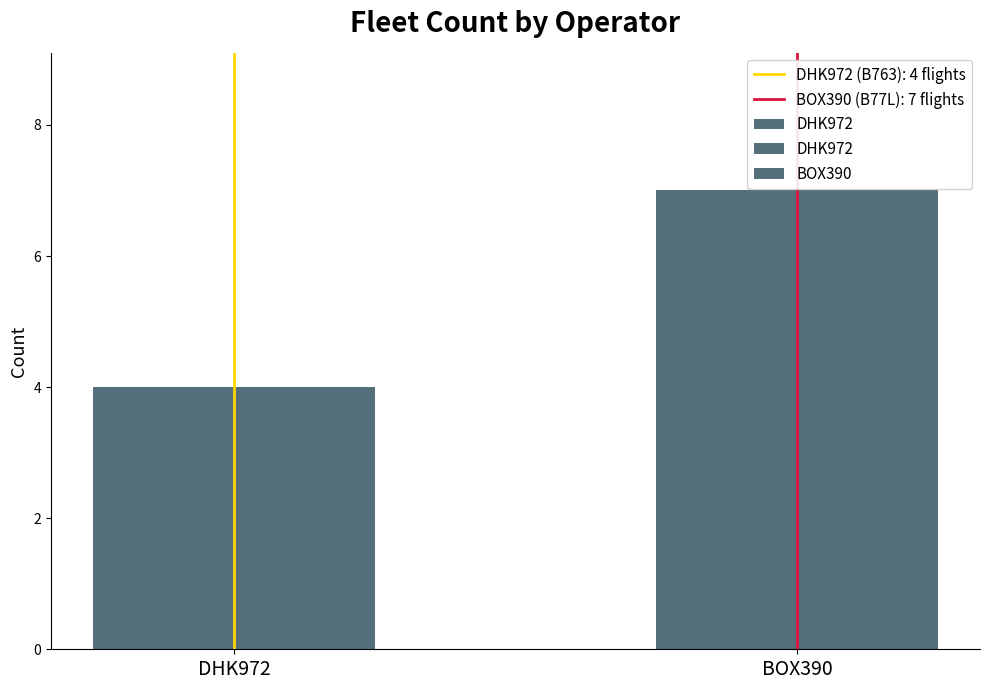

Count the number of categories in the chart.

2